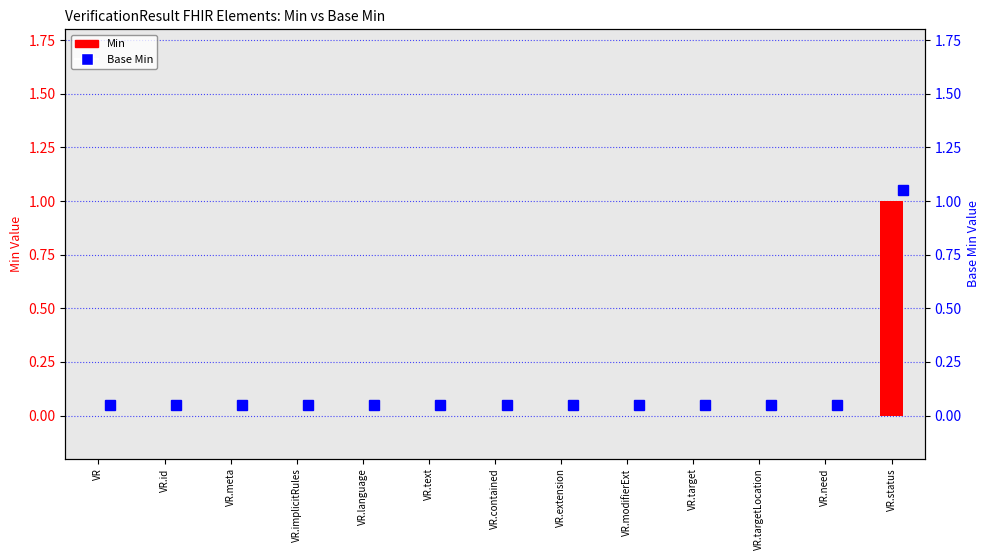

What is the label of the 13th bar from the right?

VR